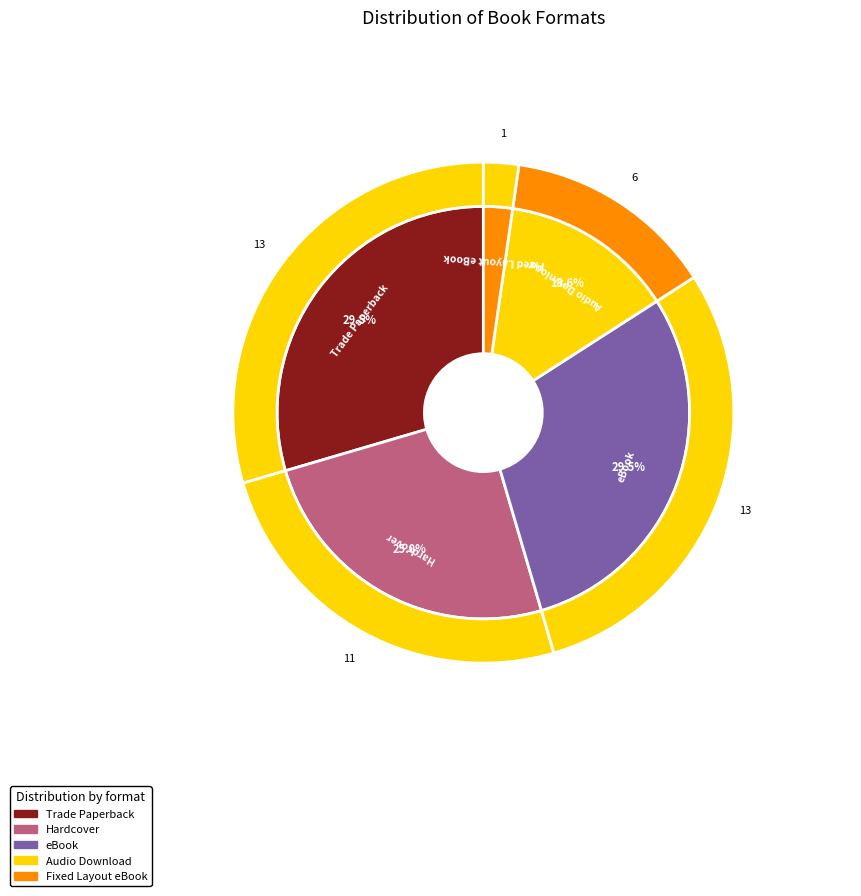

Which slice is the smallest?

Fixed Layout eBook